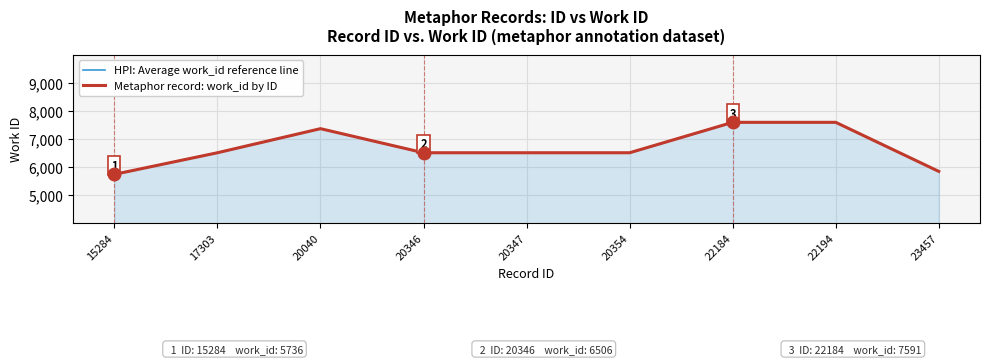

True or false: HPI: Average work_id reference line has a value of 8684 at 23457.

False